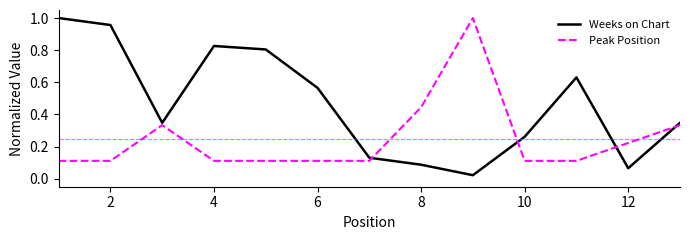

Which series ends up on top after the final intersection of Weeks on Chart and Peak Position?

Weeks on Chart